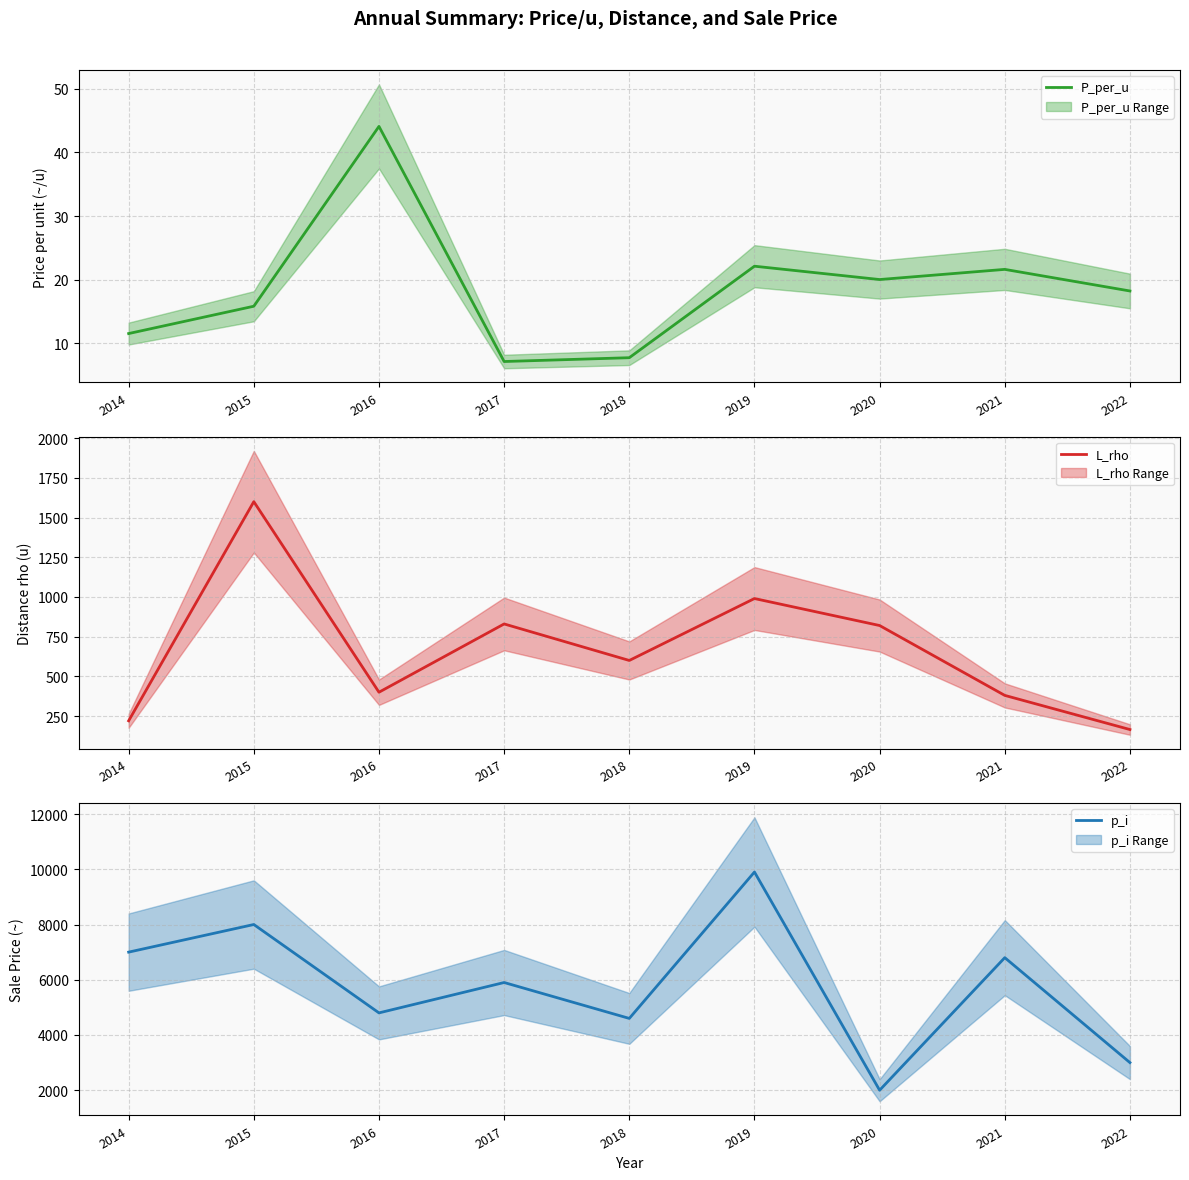

What is the total value across all series at 2018?

5207.7